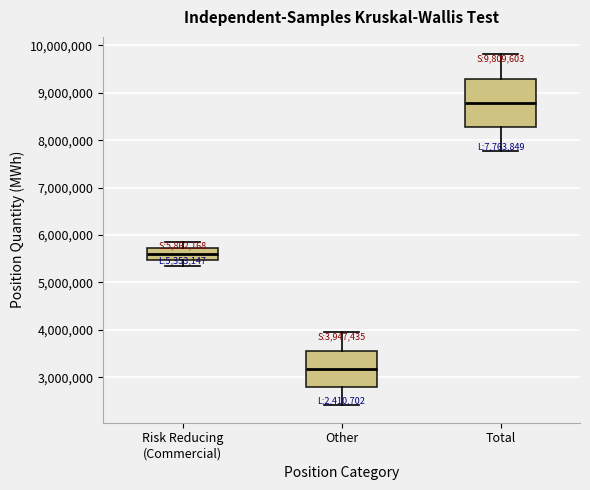

Which box is the tallest, from its lower edge to its upper edge?

Total